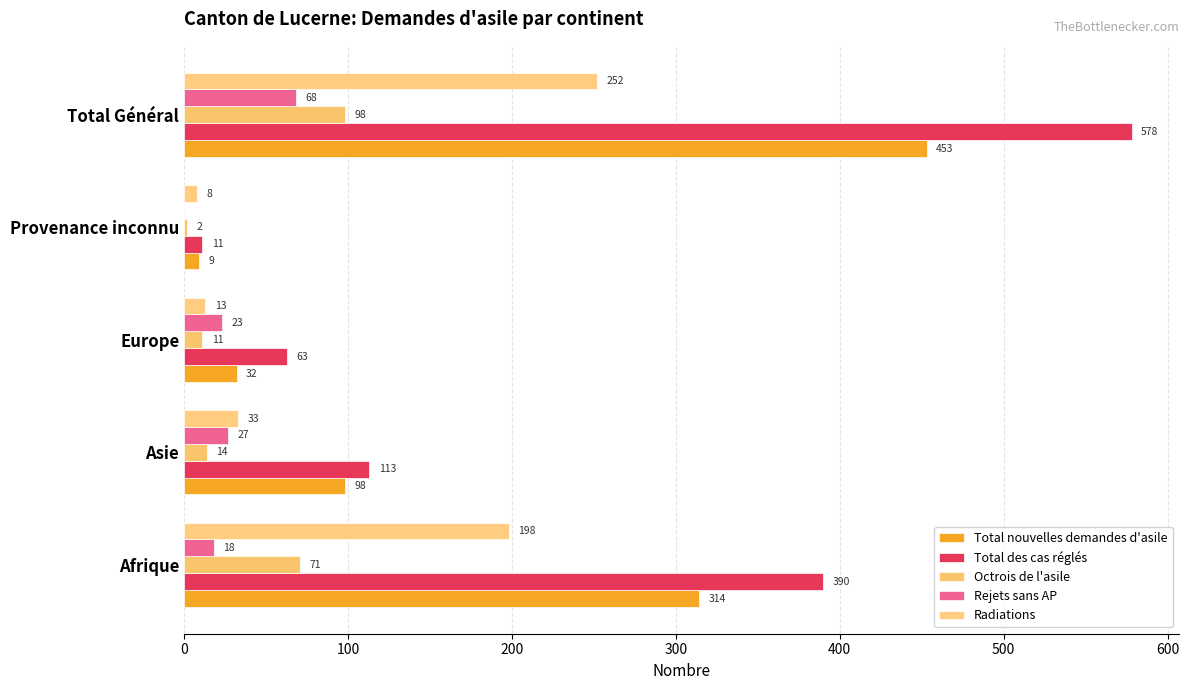

Count the number of categories in the chart.

5